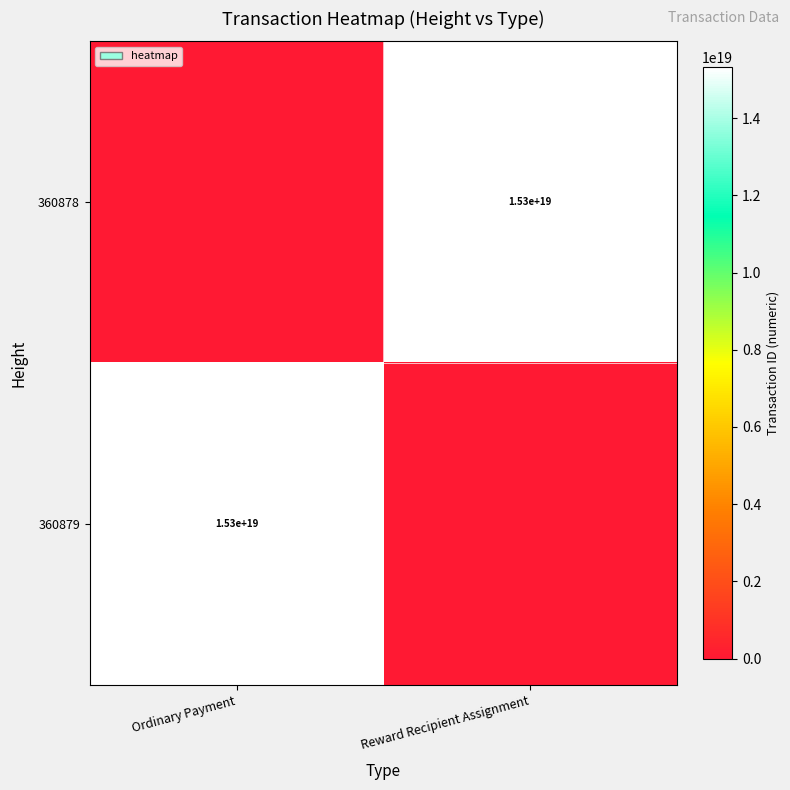

Is it true that 360879 equals 25994663685063782400 at Ordinary Payment?

False